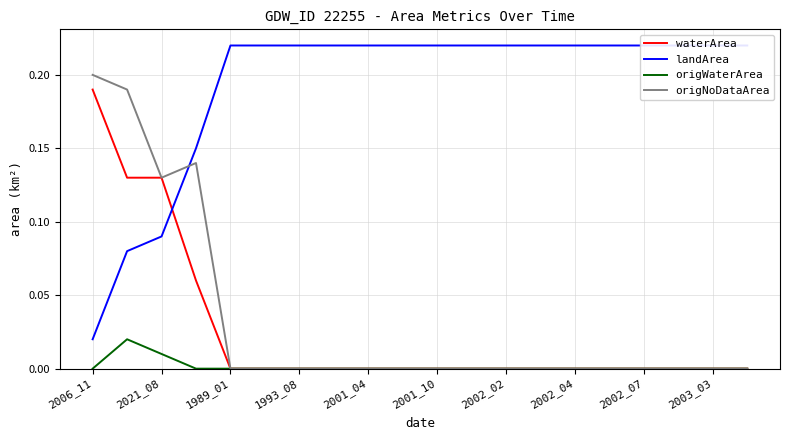

The value of origNoDataArea at 2001_10 is 0.0. True or false?

True